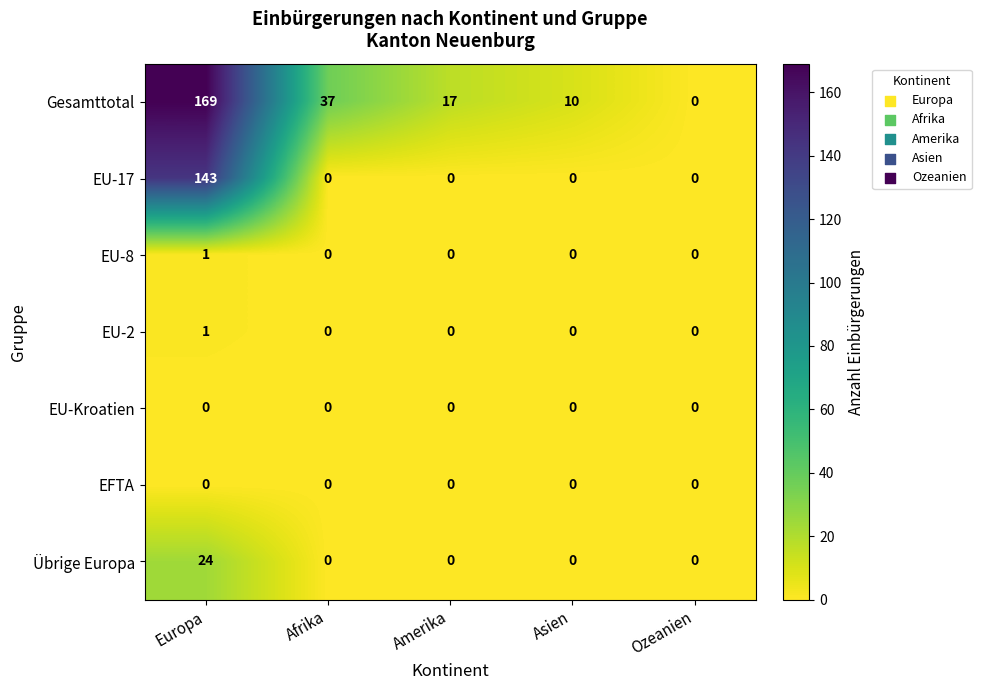

At which label does EU-2 reach its peak?

Europa